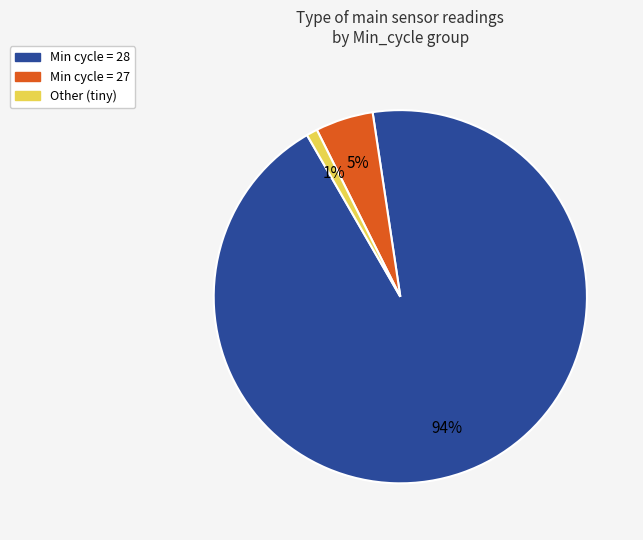

To the nearest percent, what is the difference between the largest and smallest slice percentages?

93%